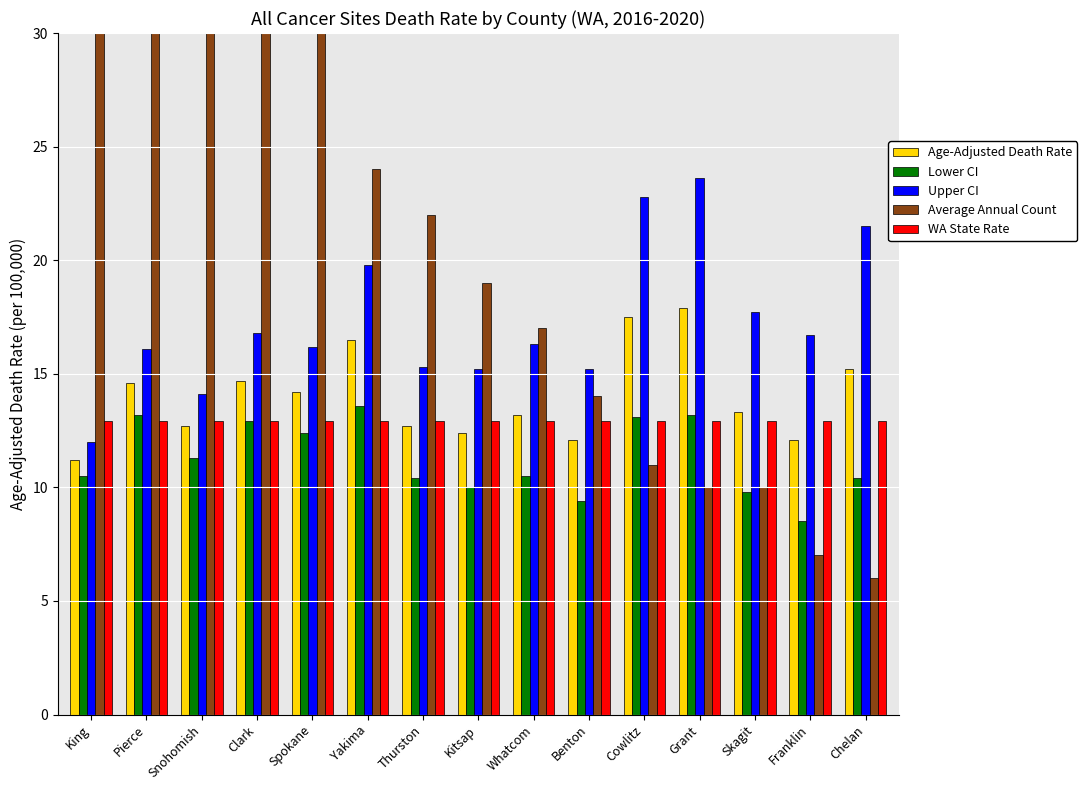

How many bars are there in total?

75